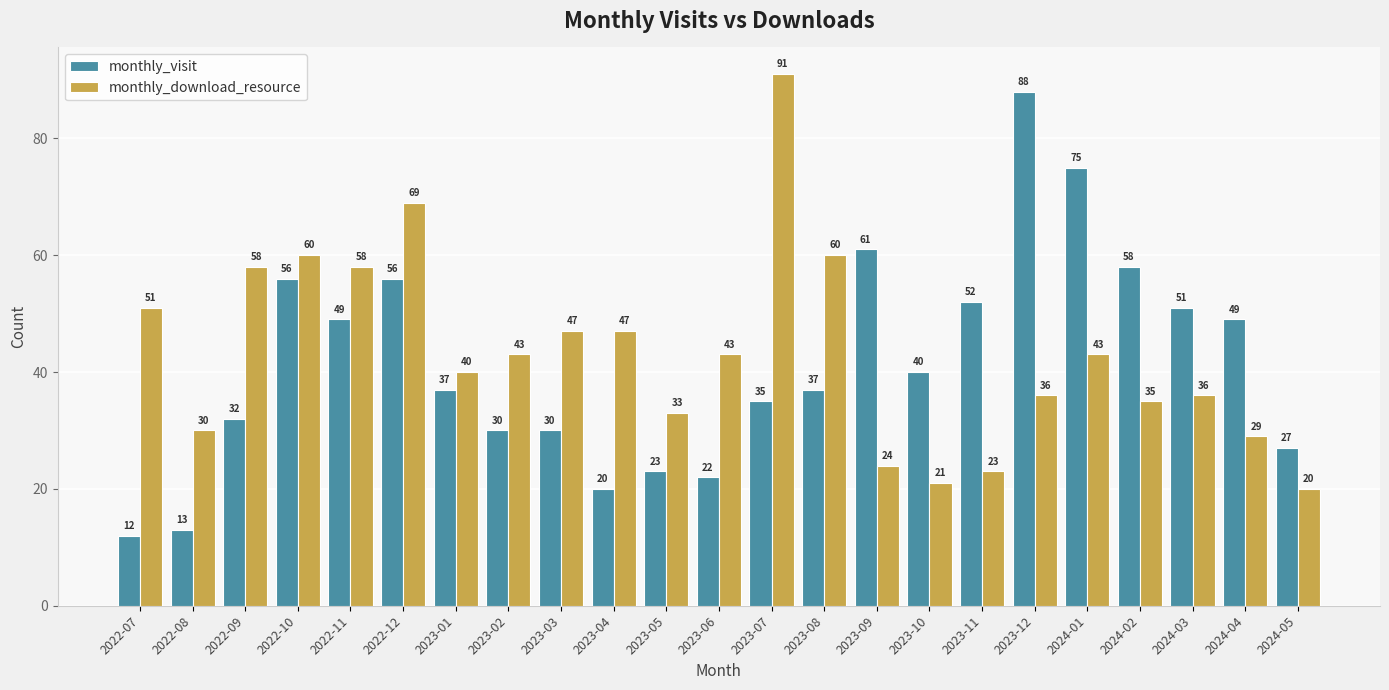

At which label does monthly_download_resource first exceed 43?

2022-07